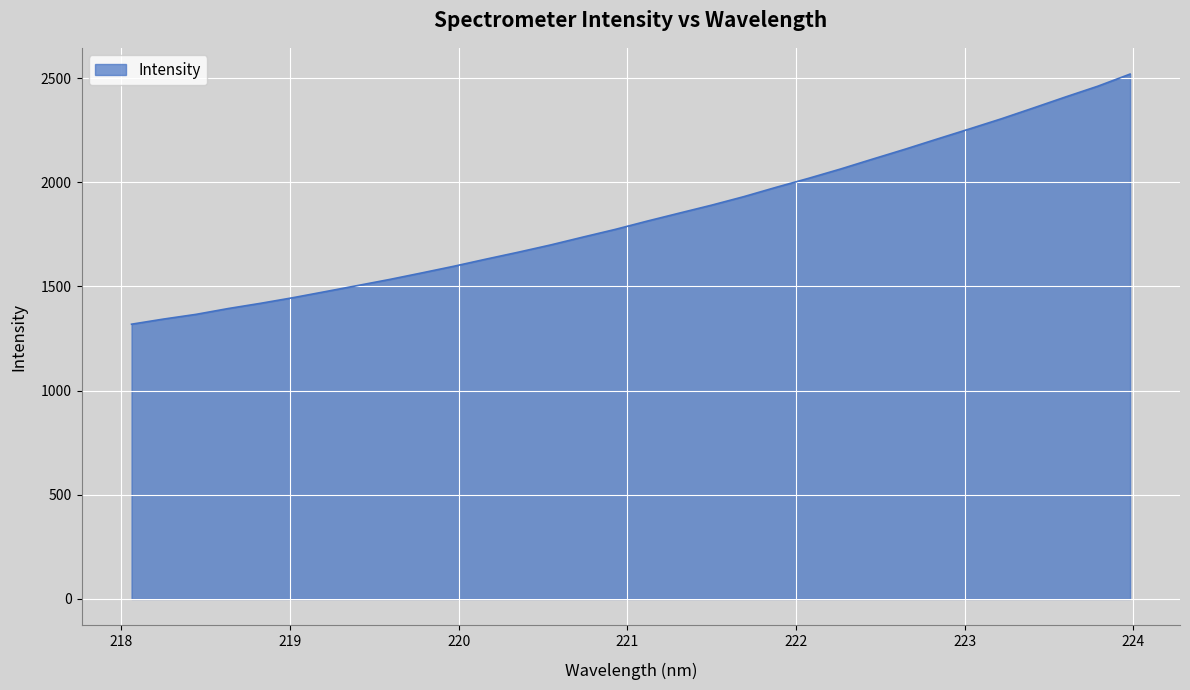

What is the maximum value shown in the chart?

2519.4